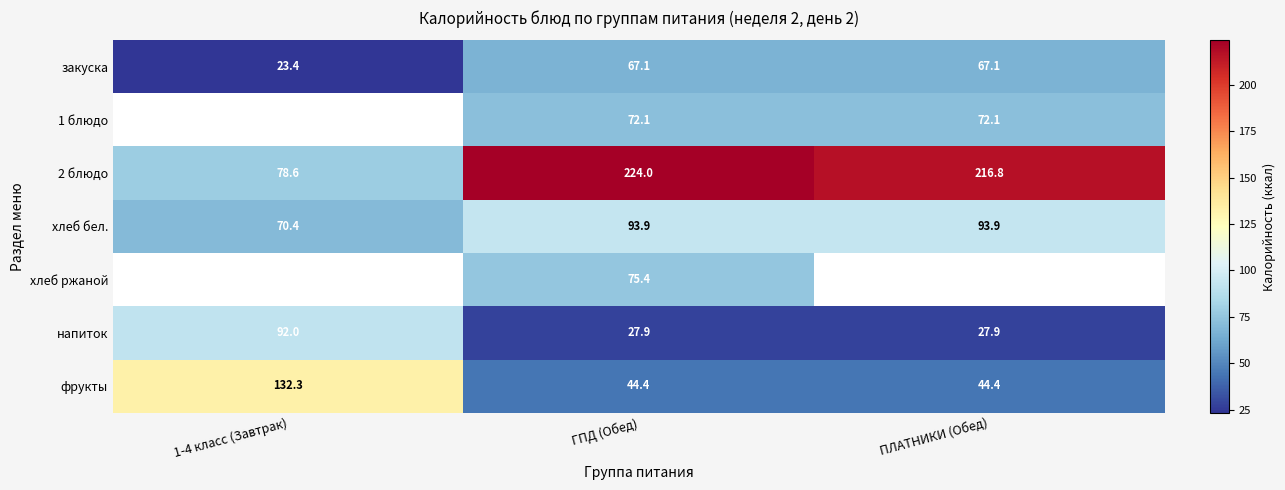

The хлеб бел. series shows 93.9 at ГПД (Обед). True or false?

True